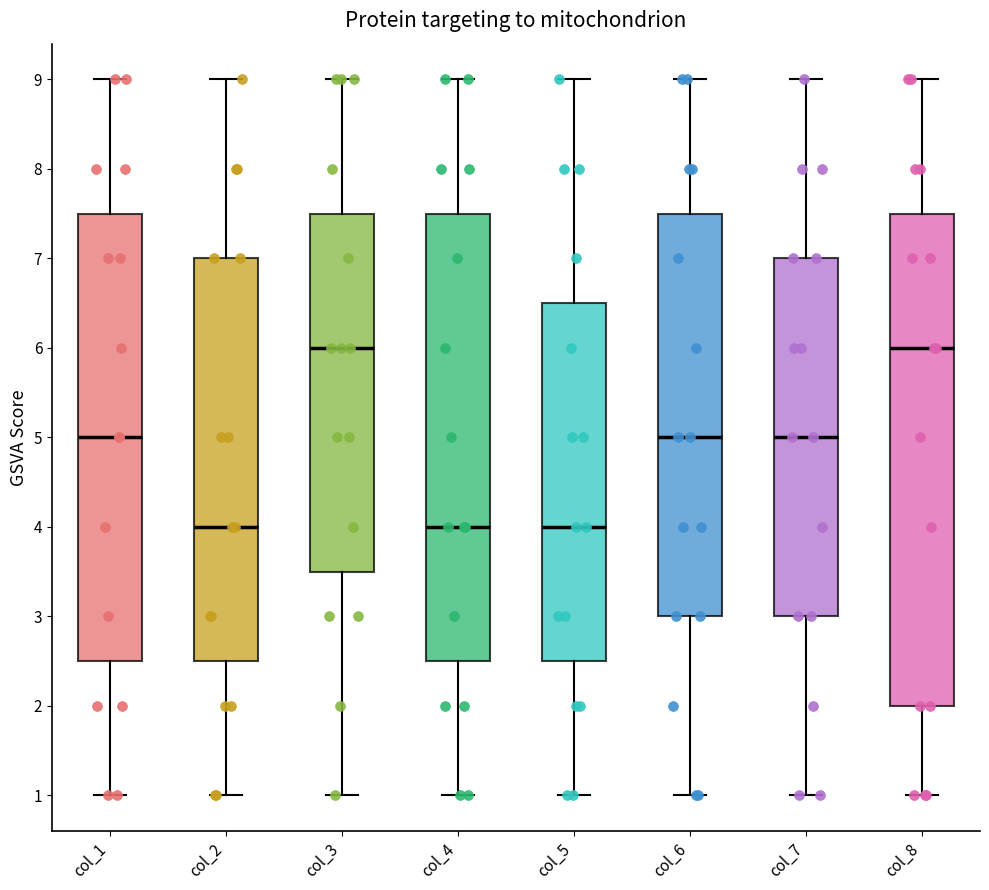

Which box is the tallest, from its lower edge to its upper edge?

col_8